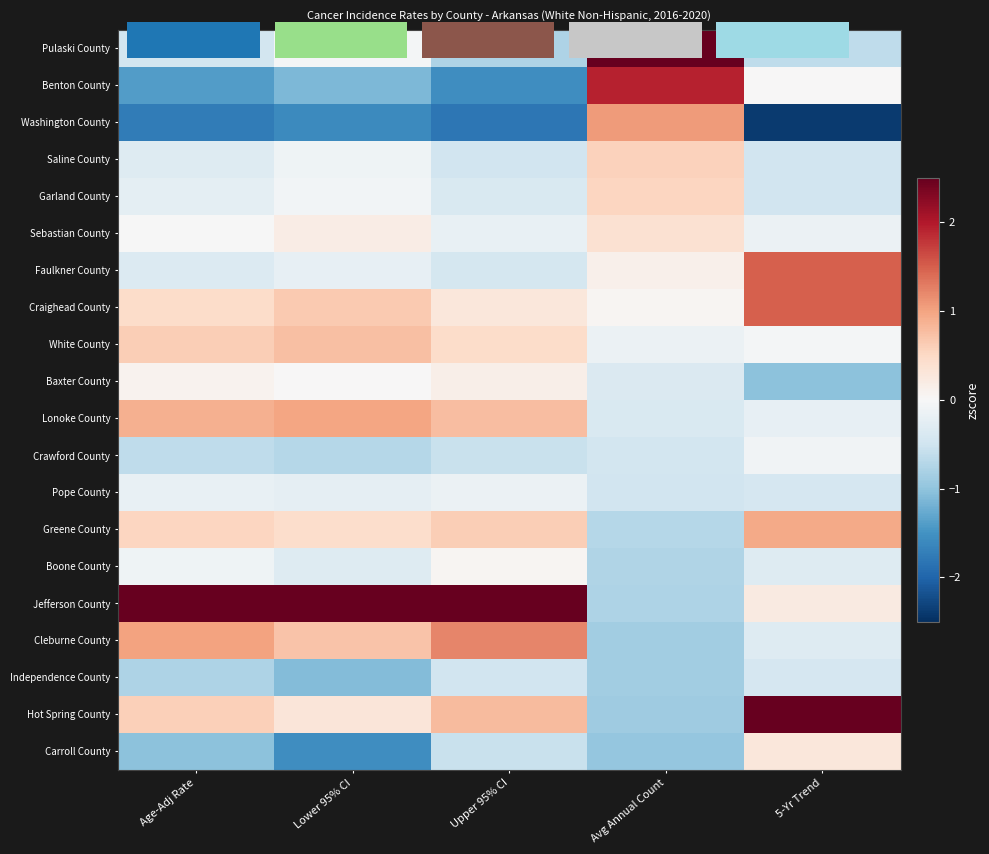

The White County series shows 0.6 at Age-Adj Rate. True or false?

True